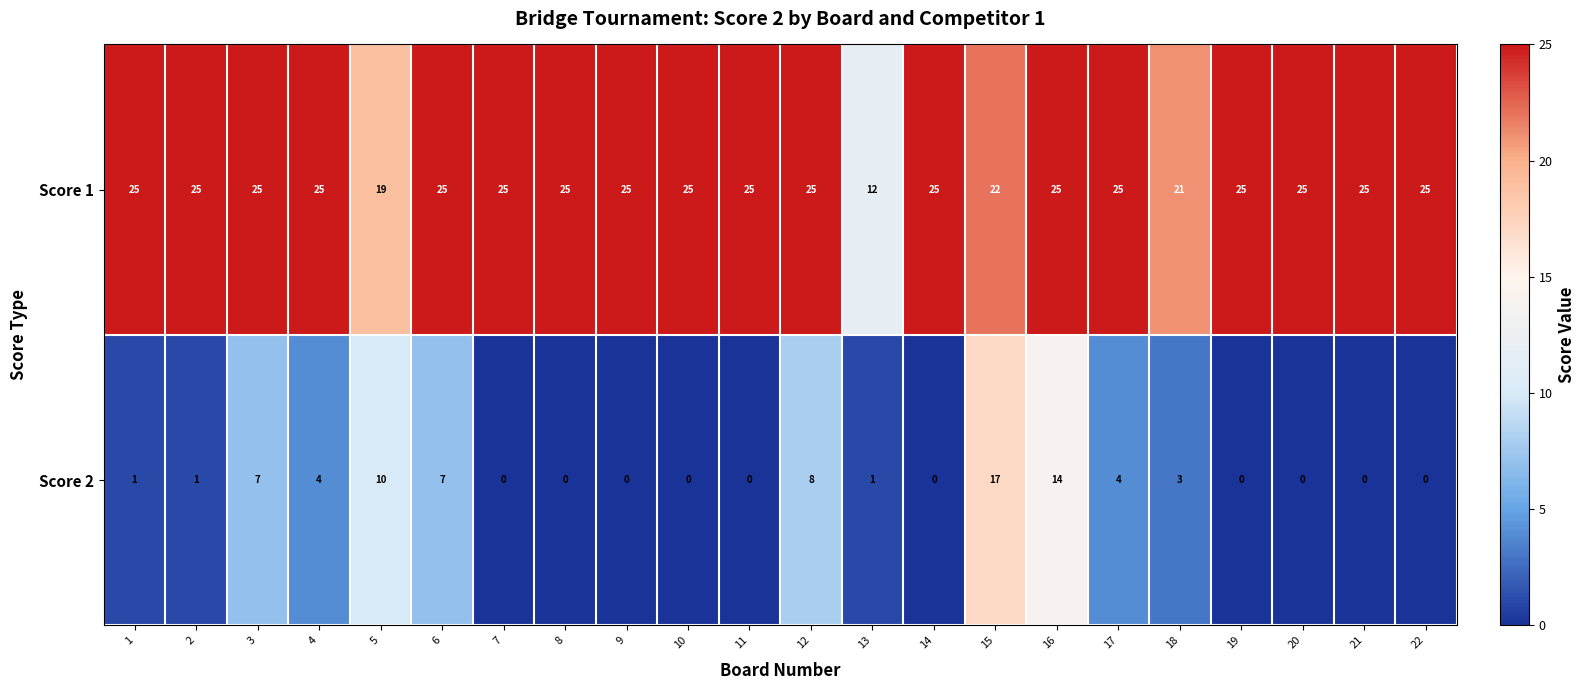

True or false: Score 2 has a value of 17 at 15.

True